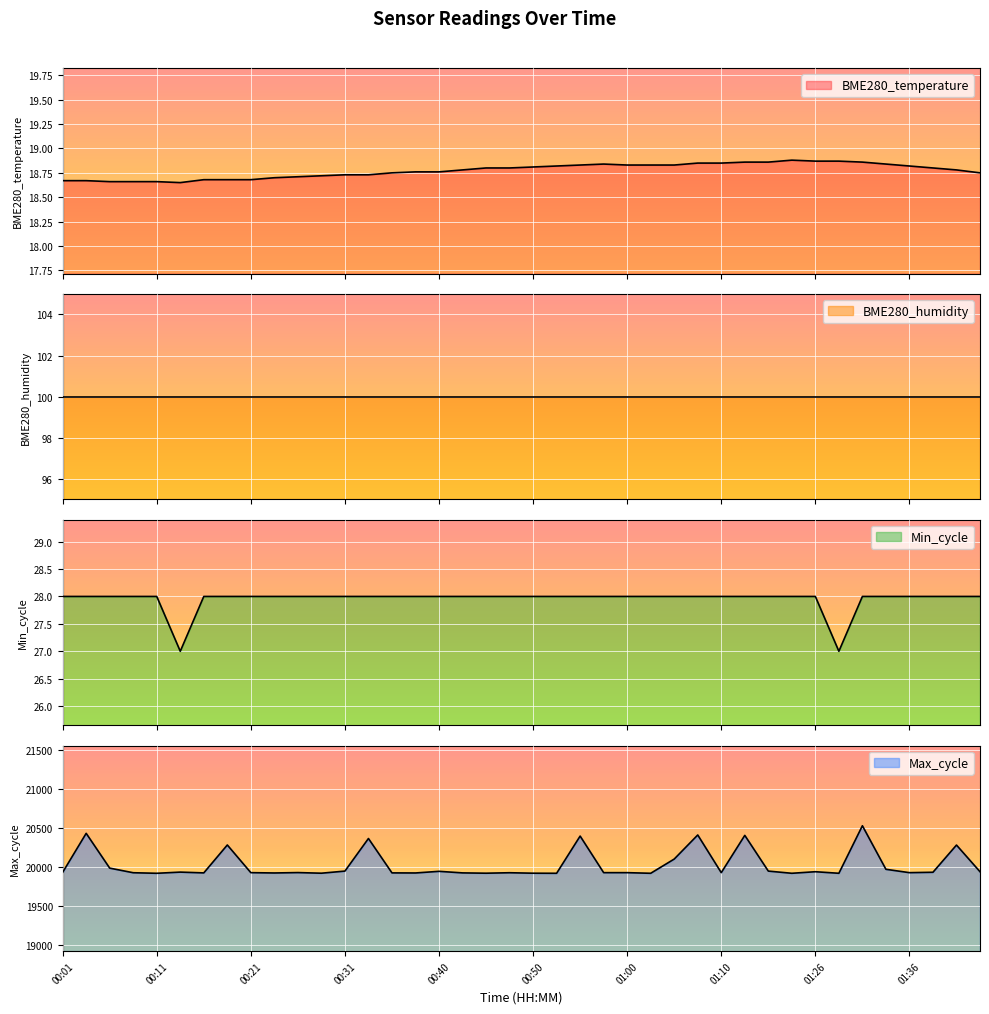

True or false: Max_cycle has a value of 19935.0 at 00:01.

True